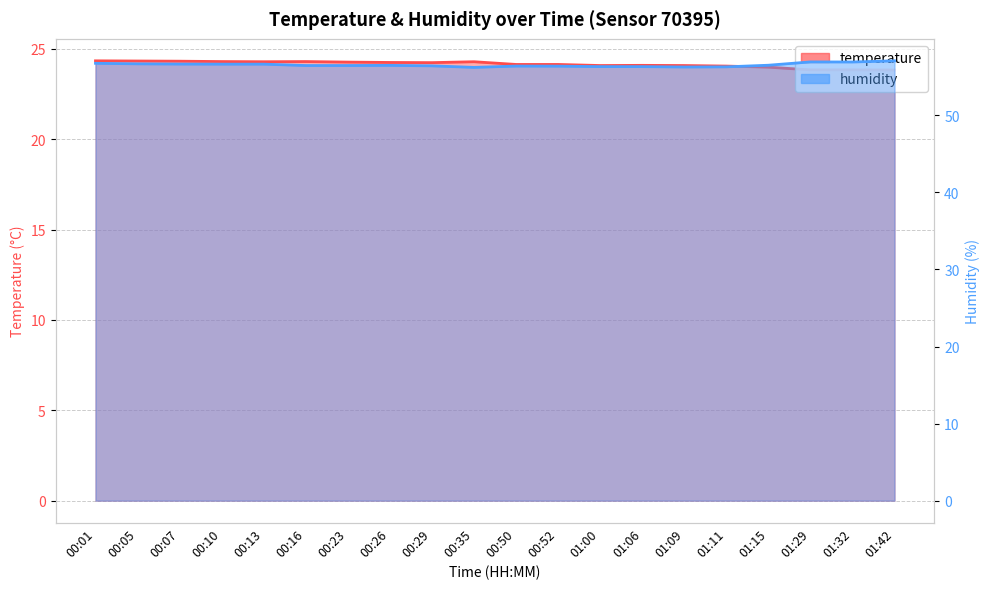

What are all the series names shown in the legend?

temperature, humidity